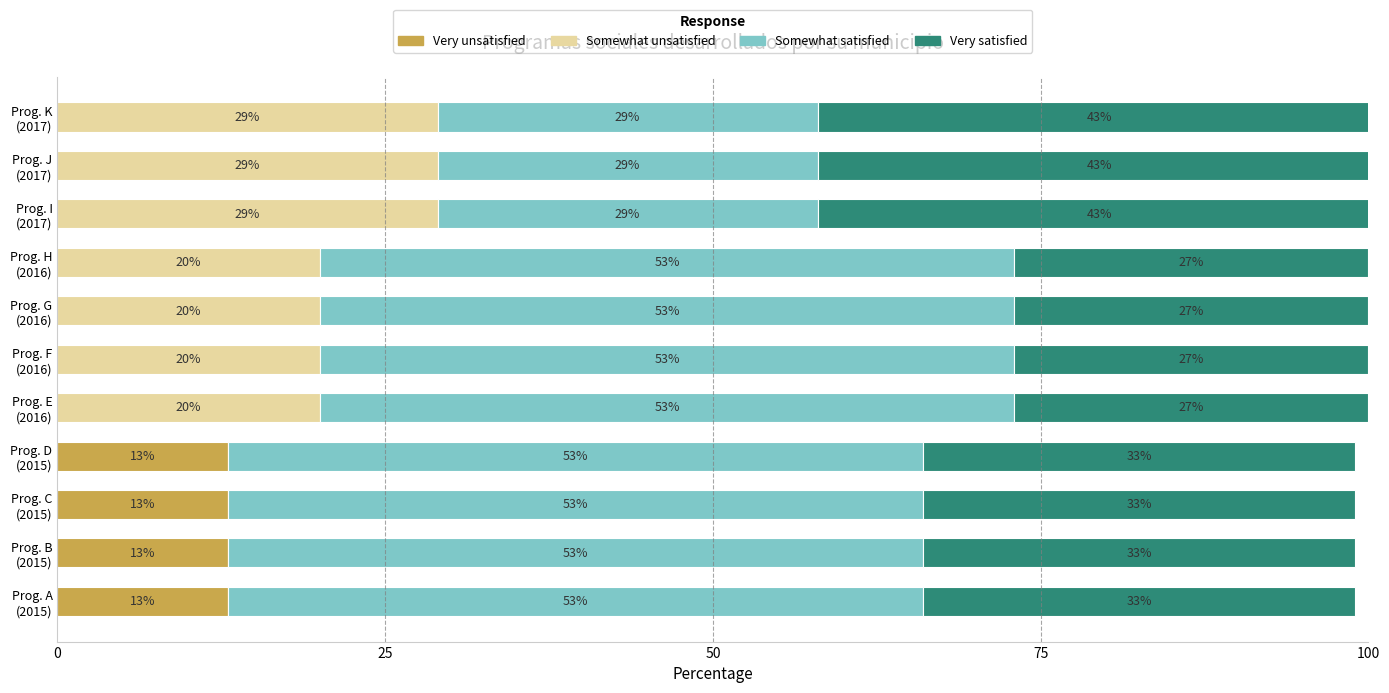

What are all the series names shown in the legend?

Very unsatisfied, Somewhat unsatisfied, Somewhat satisfied, Very satisfied